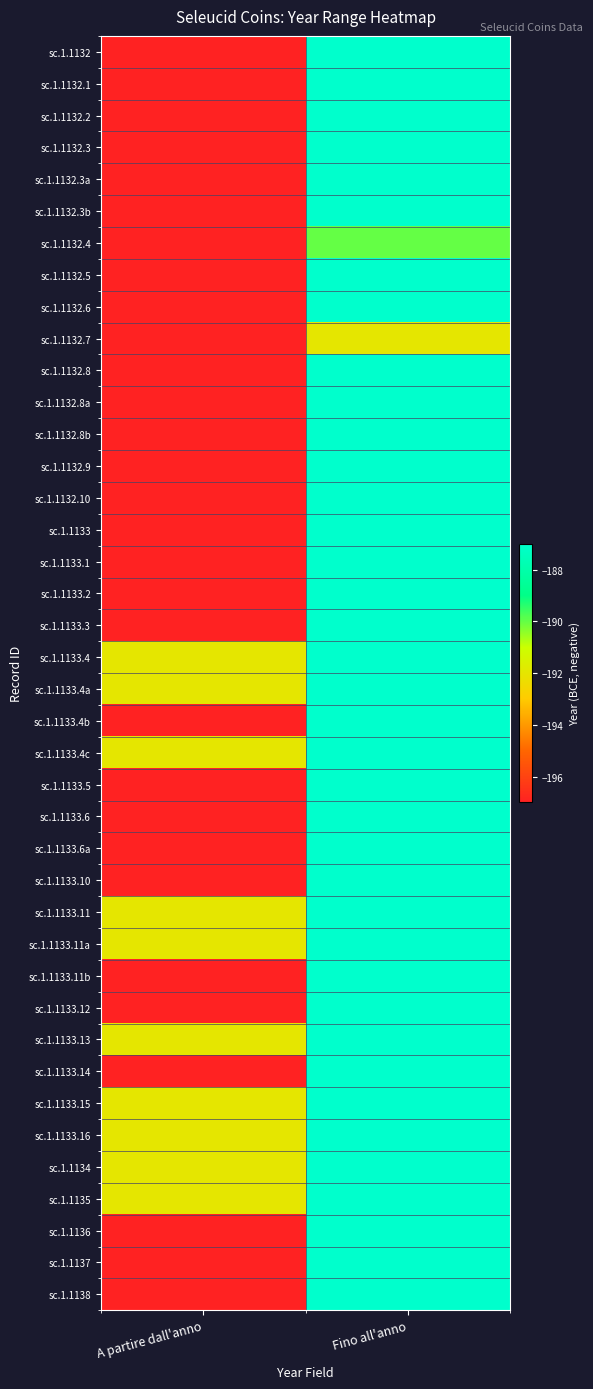

Count the number of categories in the chart.

2